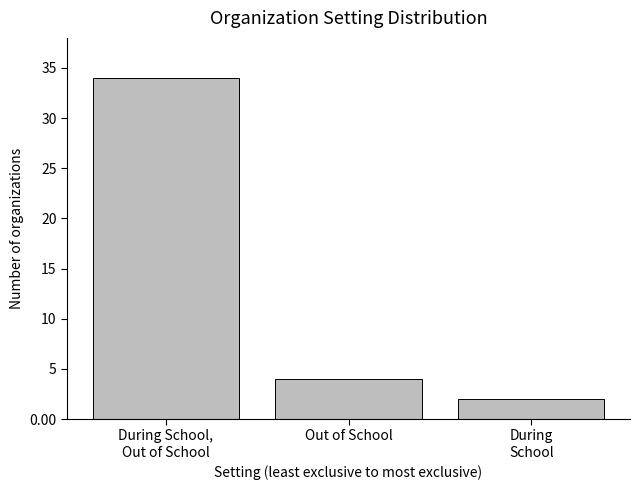

Is it true that the value at Out of School is 4?

True